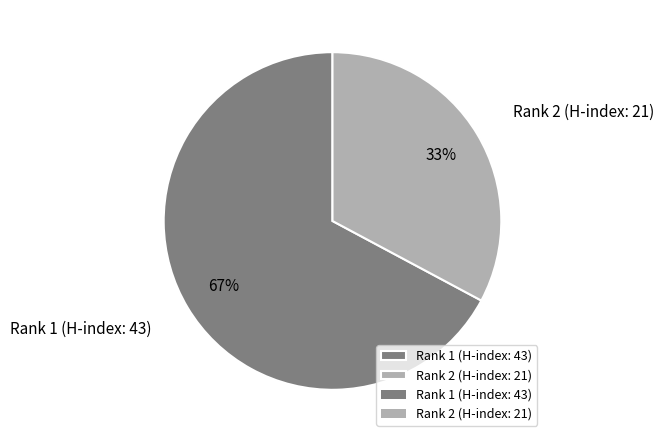

Which slice represents more than half of the pie?

Rank 1 (H-index: 43)